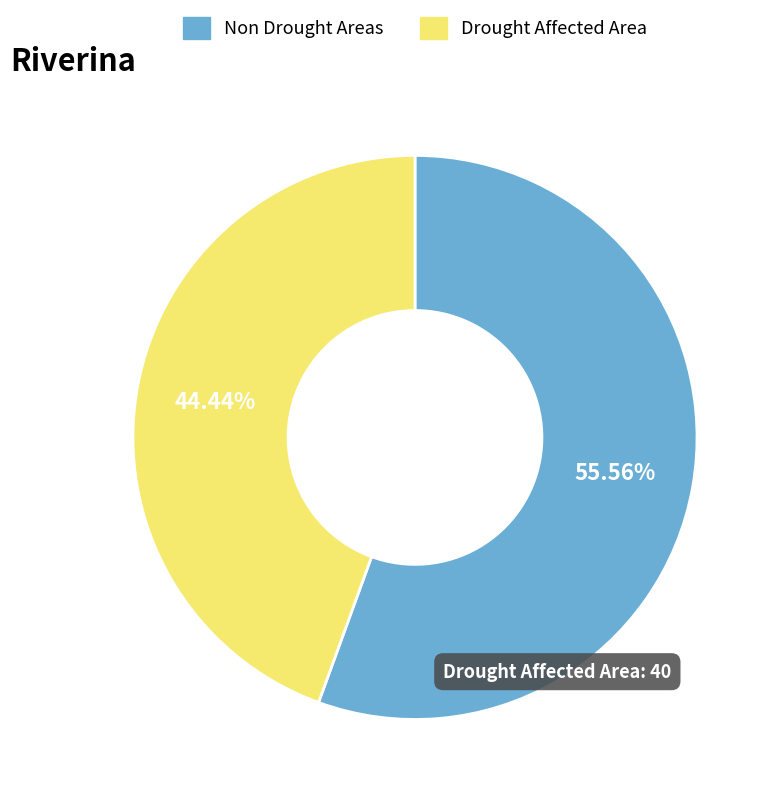

To the nearest percent, what is the difference between the largest and smallest slice percentages?

11%